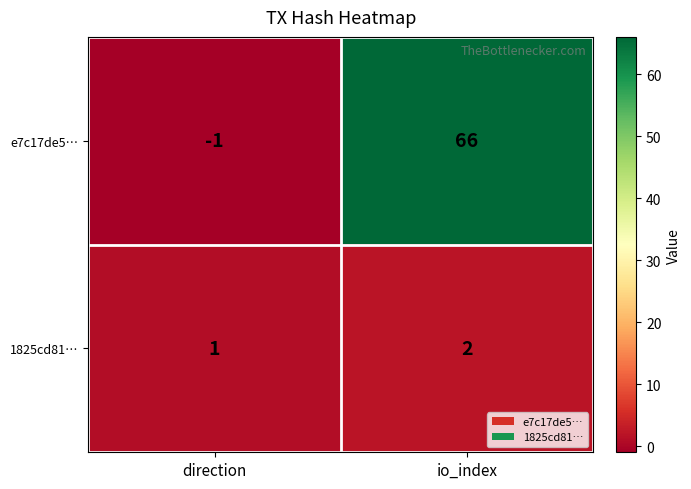

Between direction and io_index, which series saw the biggest shift?

e7c17de5…